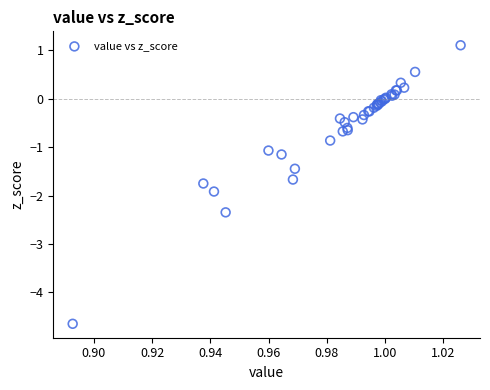

What Y value in the scatter plot is closest to -1?

-1.1